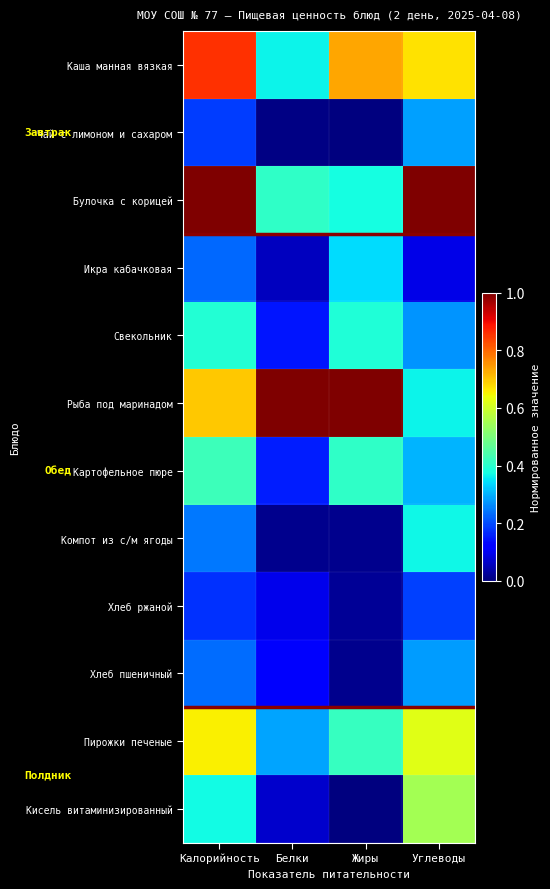

Between Калорийность and Углеводы, which series saw the biggest shift?

Рыба под маринадом